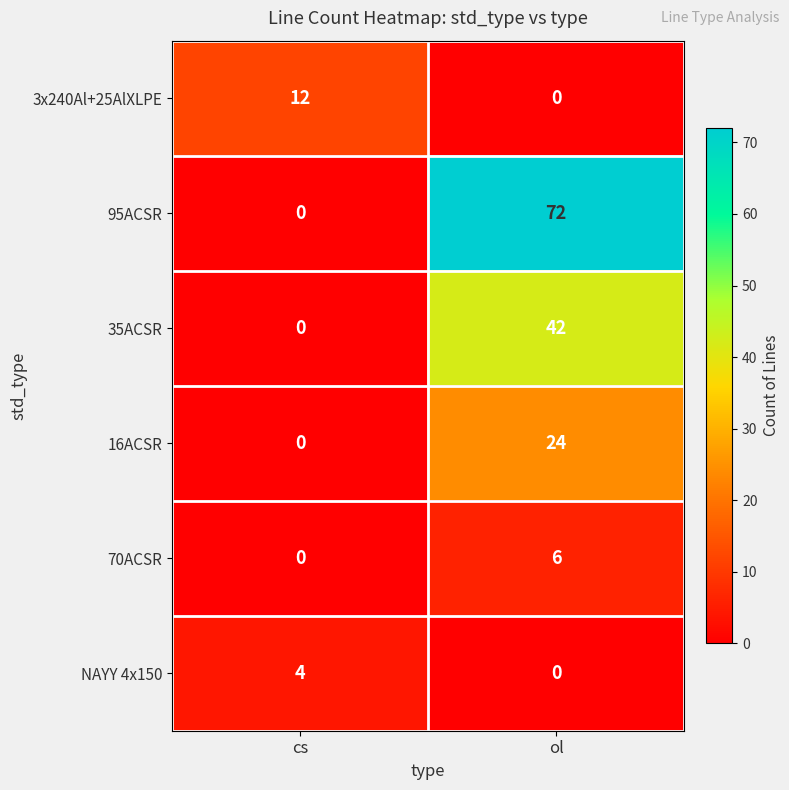

Is it true that 16ACSR equals 0 at cs?

True